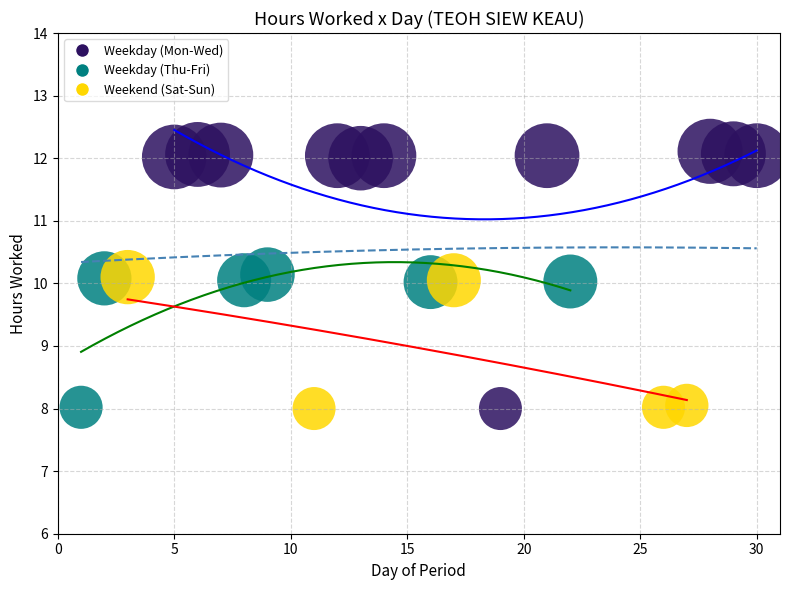

Which series has the largest Y range (max minus min)?

Weekday (Mon-Wed)